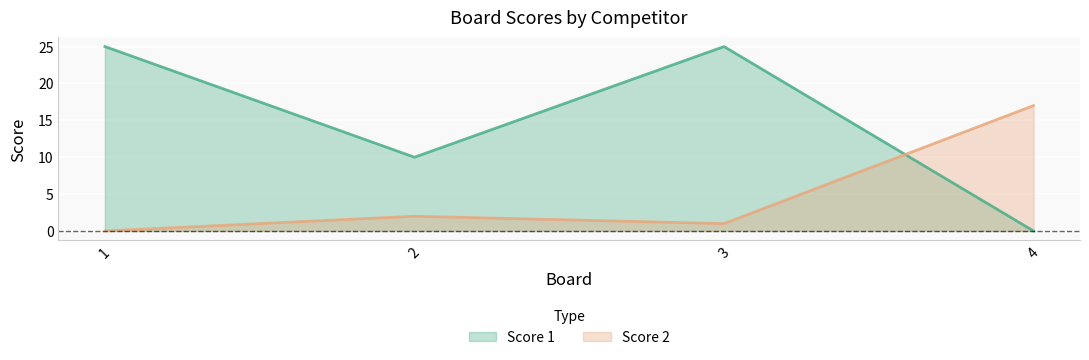

How many values in the Score 1 series are below 25?

2